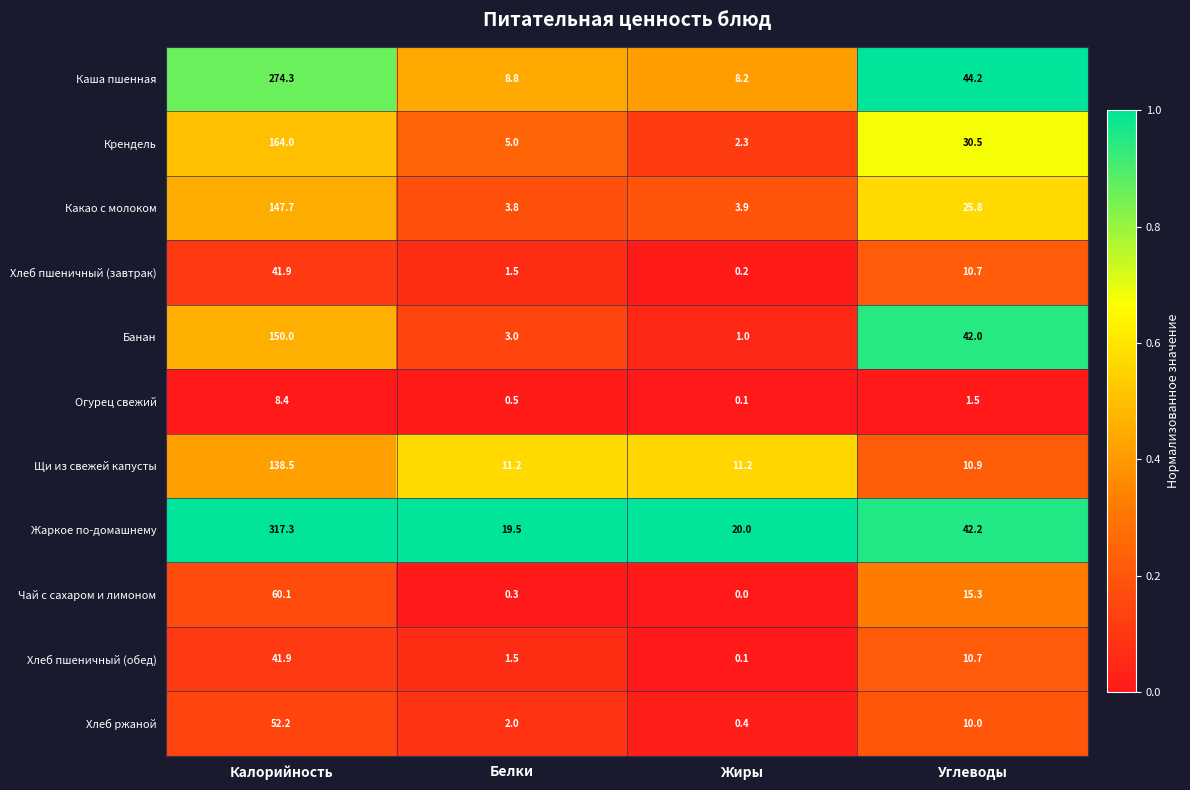

What is the maximum value for Хлеб ржаной?

52.2